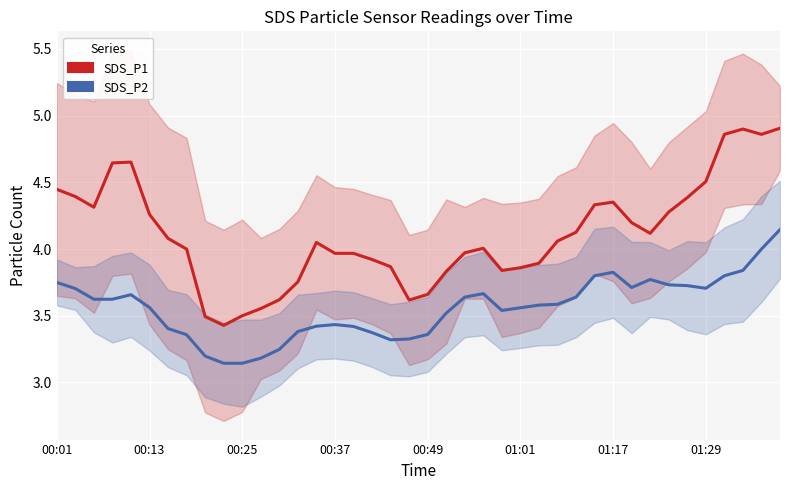

The value of SDS_P2 at 38 is 5.5. True or false?

False